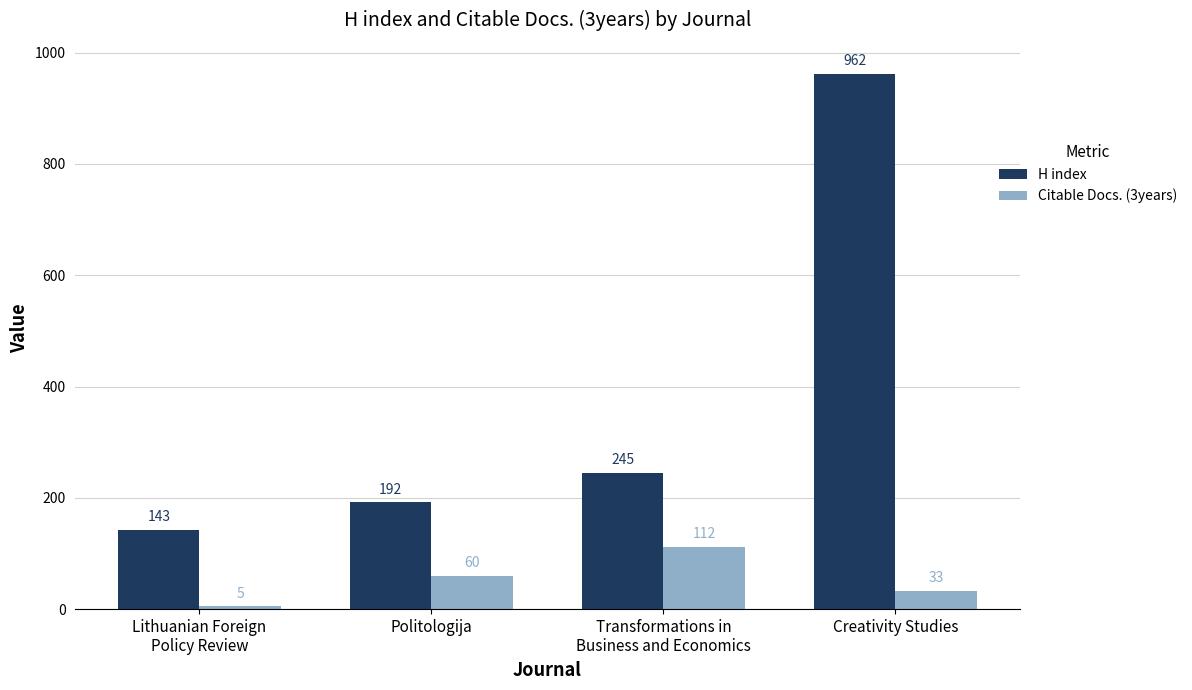

Between Lithuanian Foreign
Policy Review and Transformations in
Business and Economics, which series saw the biggest shift?

Citable Docs. (3years)